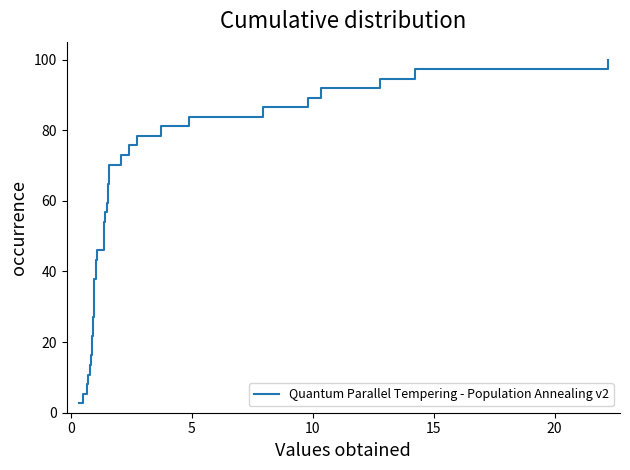

How many lines are shown in the chart?

1